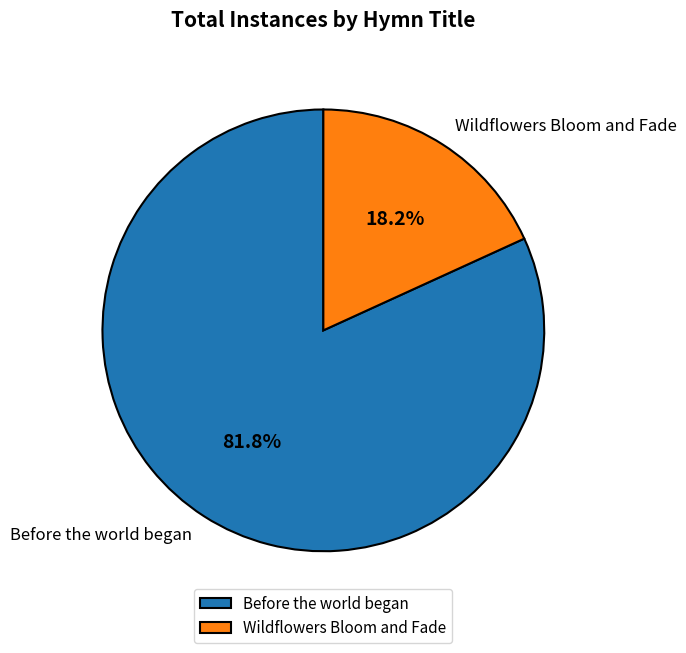

The Before the world began slice represents 96% of the pie. True or false?

False